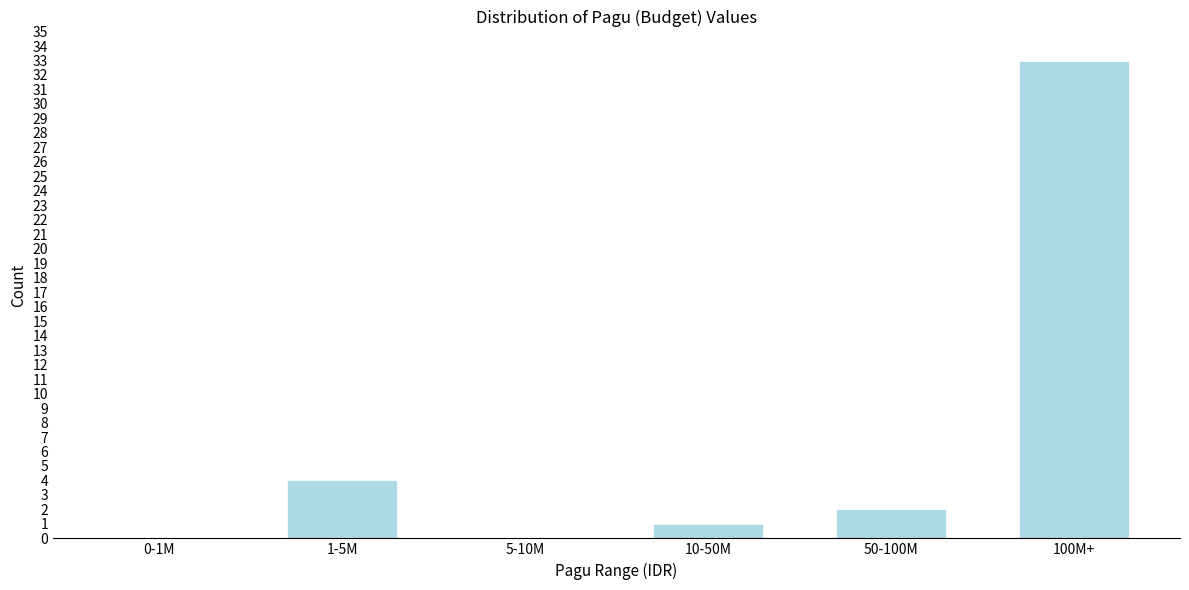

Reading right to left, list all the values displayed in this chart.

100M+=33	50-100M=2	10-50M=1	5-10M=0	1-5M=4	0-1M=0